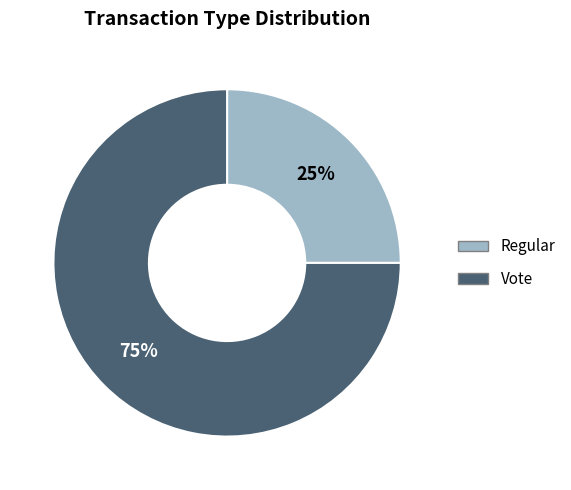

Rank the categories by value from highest to lowest.

Vote, Regular